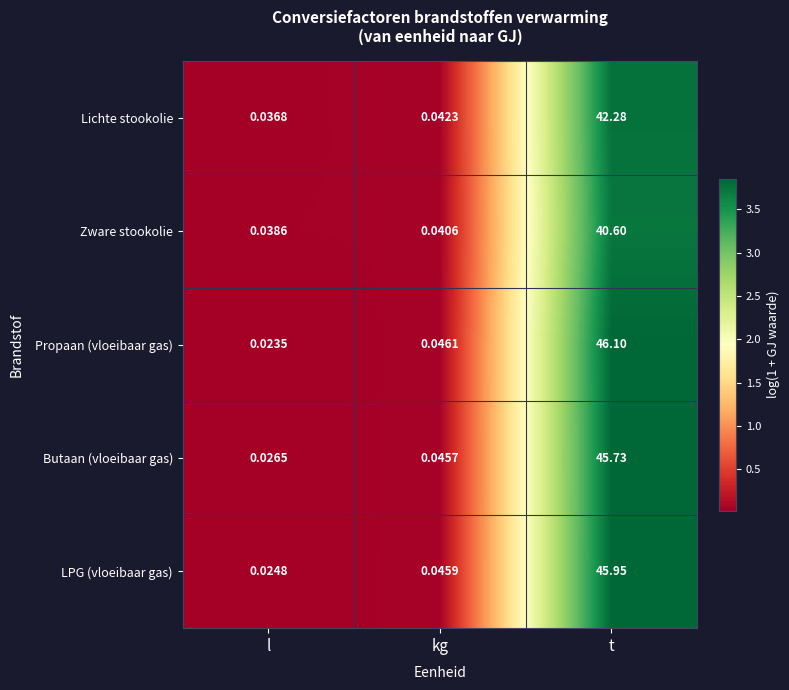

At which category is the sum across all series the highest?

t